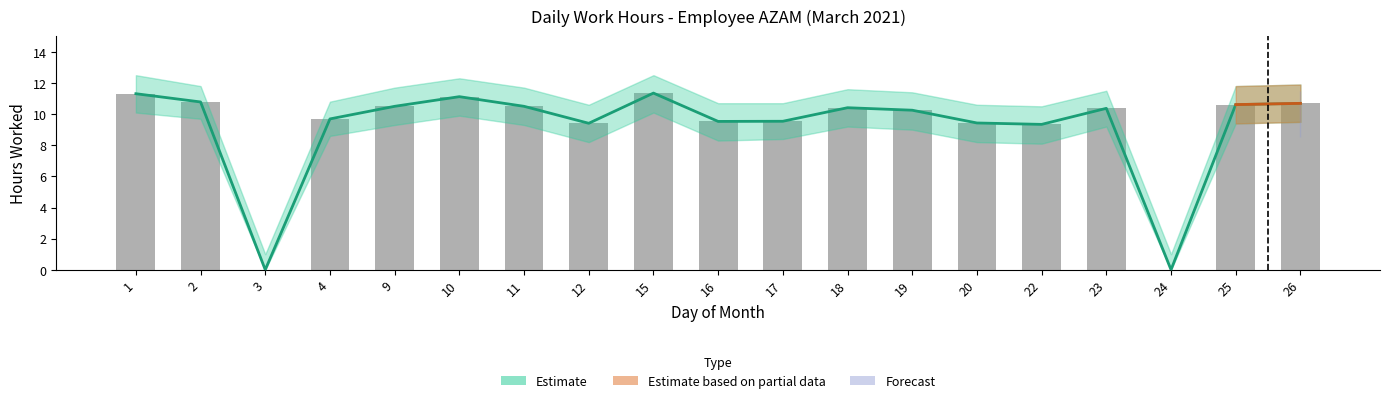

What is the greatest value displayed?

11.3